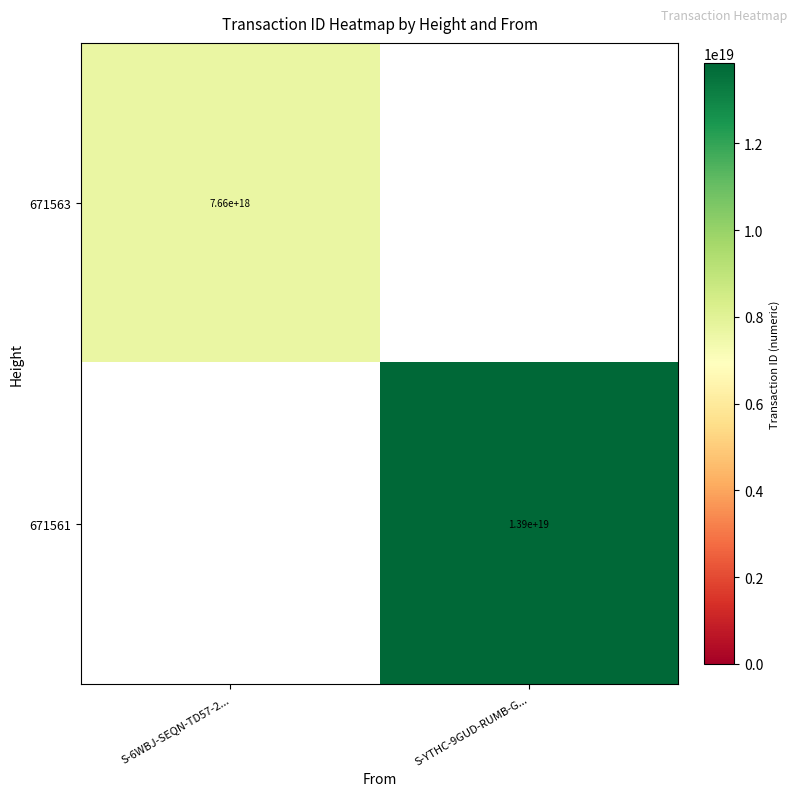

Is it true that 671561 equals 22453693364994170880 at S-YTHC-9GUD-RUMB-G...?

False